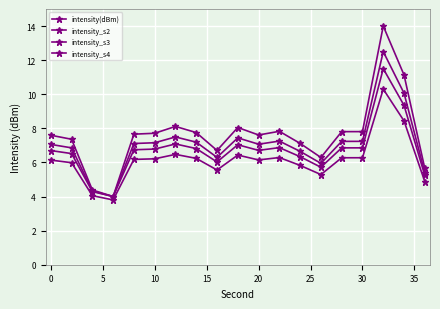

In intensity_s2, how many points are higher than both neighbors (excluding endpoints)?

4